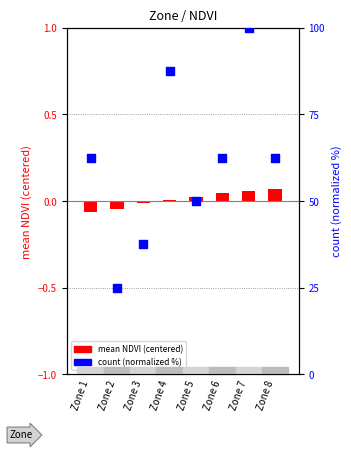

Is the value of count (normalized) at Zone 5 greater than the value of mean NDVI (centered) at Zone 5?

Yes